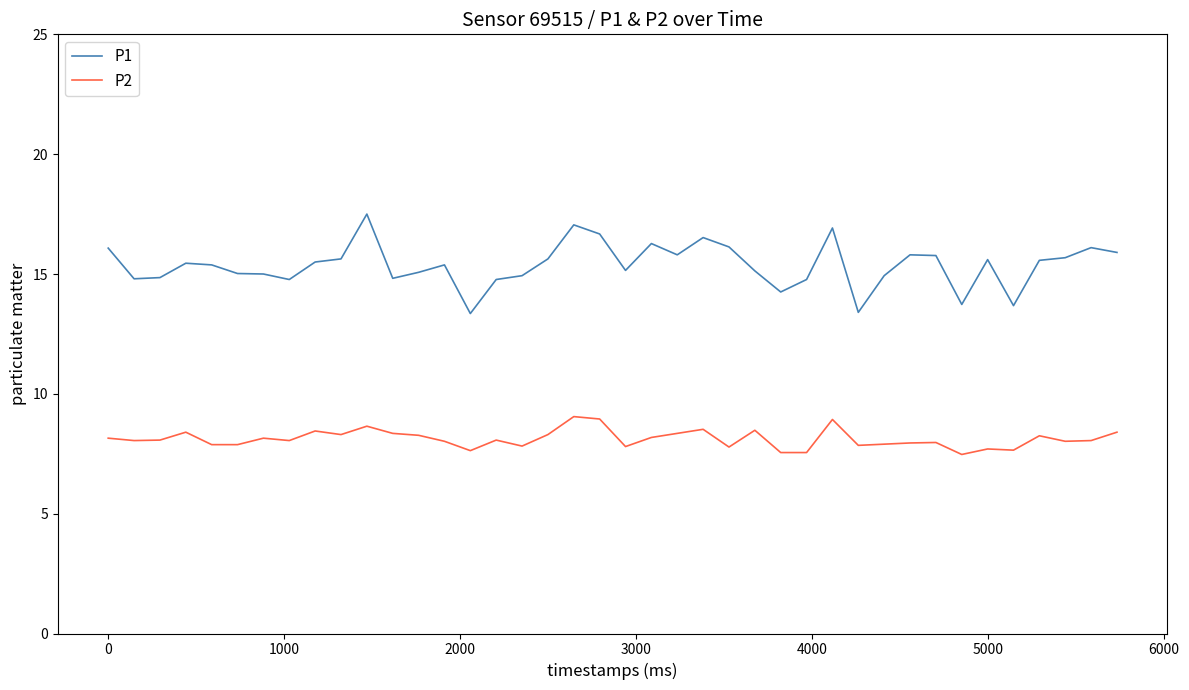

What is the difference between the maximum and second lowest values in the P1 series?

4.1